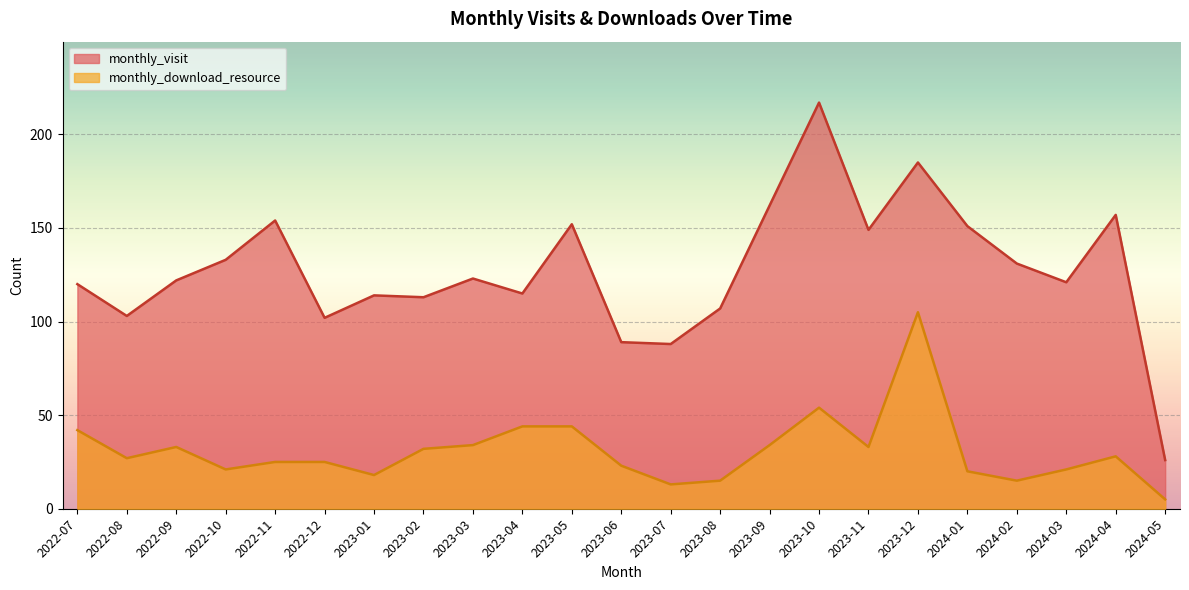

Reading left to right, list all the values displayed in this chart.

monthly_visit: 120	103	122	133	154	102	114	113	123	115	152	89	88	107	162	217	149	185	151	131	121	157	26
monthly_download_resource: 42	27	33	21	25	25	18	32	34	44	44	23	13	15	34	54	33	105	20	15	21	28	5